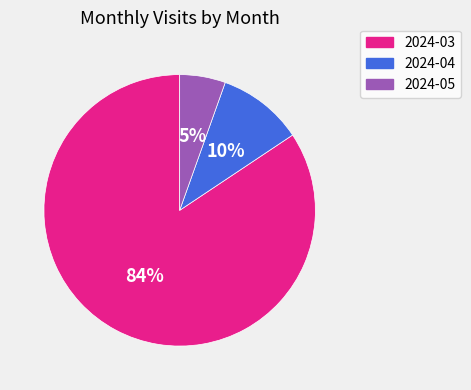

Count the number of slices in the pie.

3